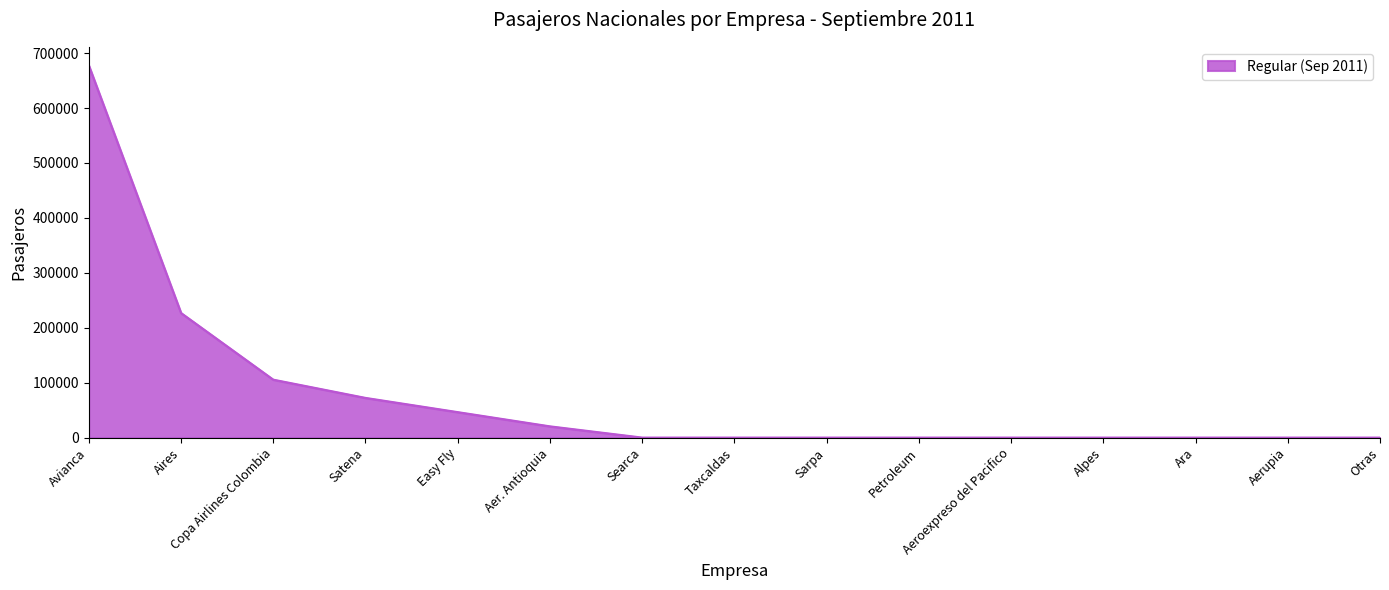

Where is the data nearest to the value 338771?

Aires